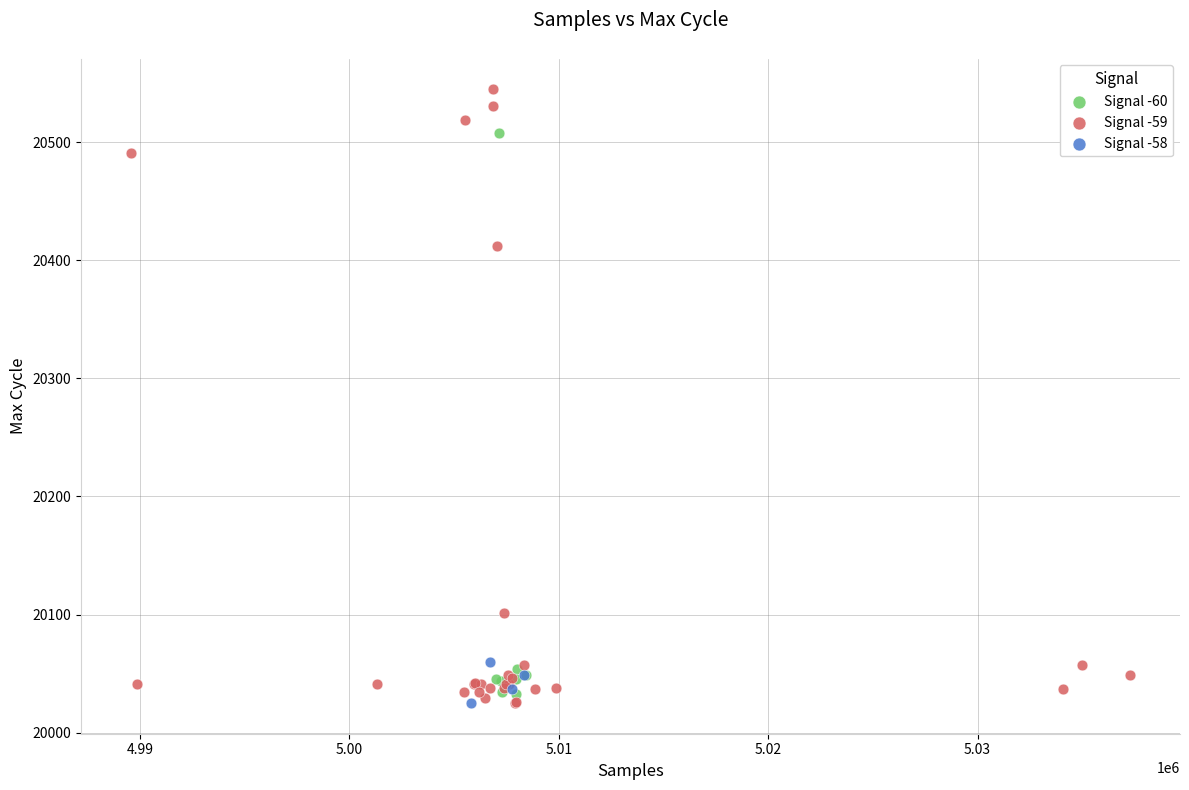

Which series has the largest Y range (max minus min)?

Signal -59